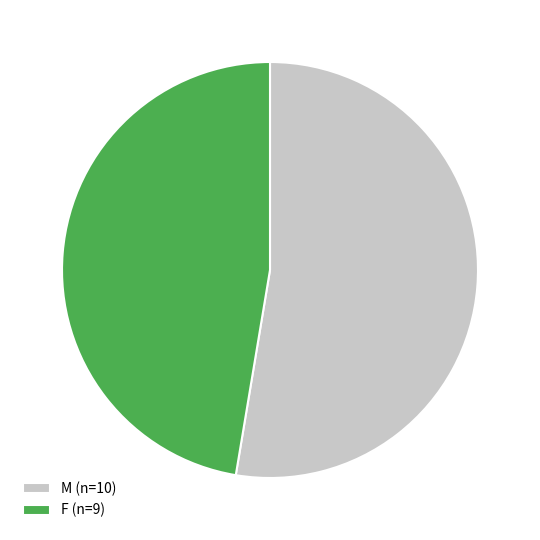

Is there a majority slice in this chart?

Yes